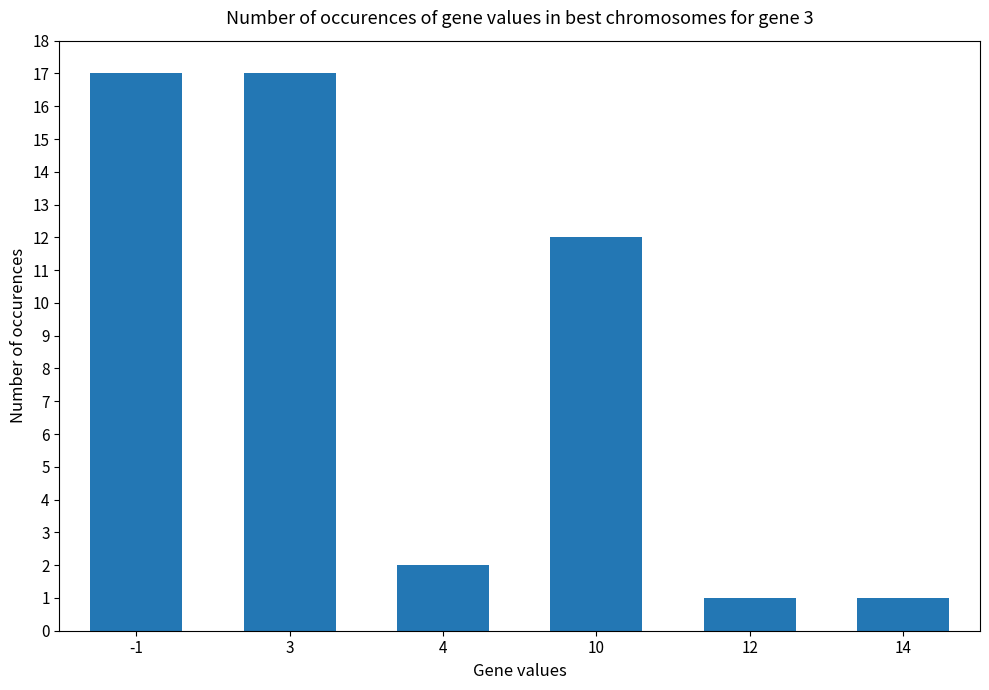

Which has a higher value, 4 or 10?

10